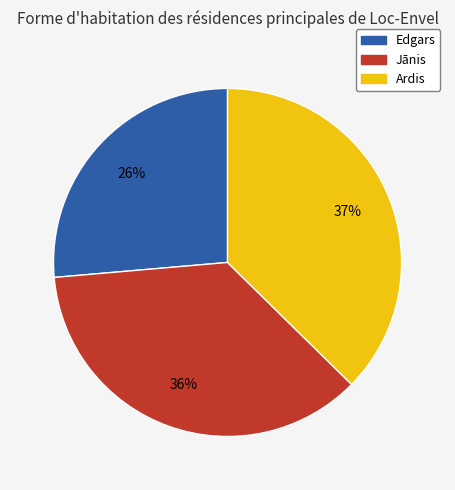

Does Ardis represent more than half of the total?

No